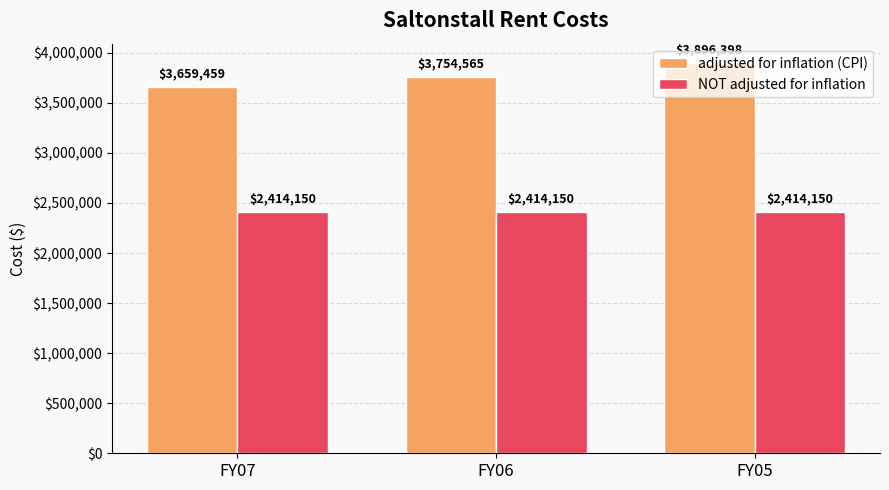

How many distinct data groups are displayed?

2